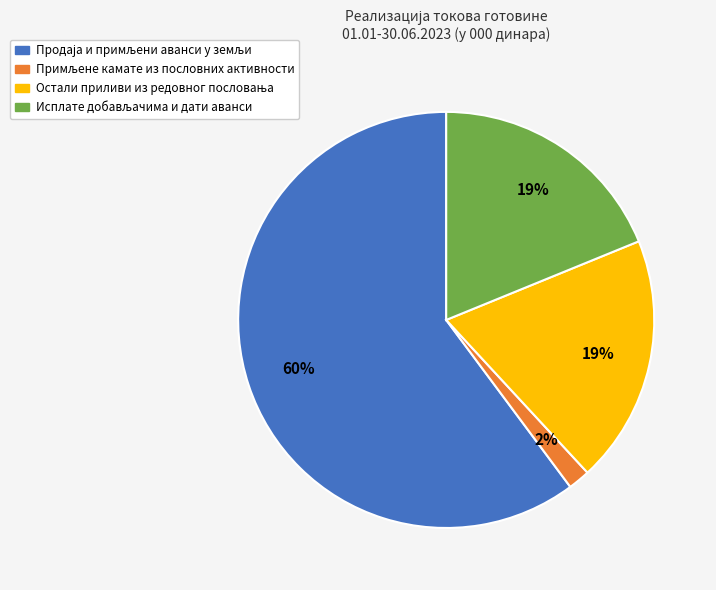

Is there any slice that represents more than half of the pie?

Yes